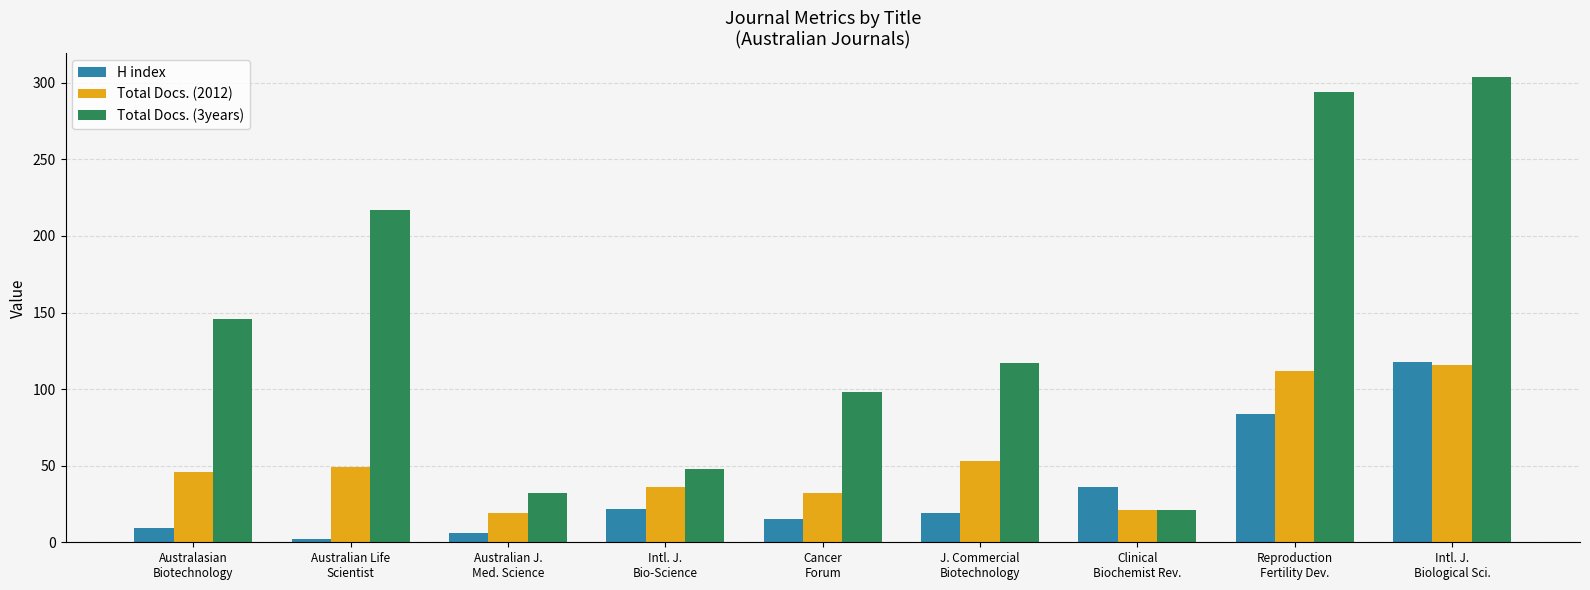

The Total Docs. (2012) series shows 71 at Australasian
Biotechnology. True or false?

False